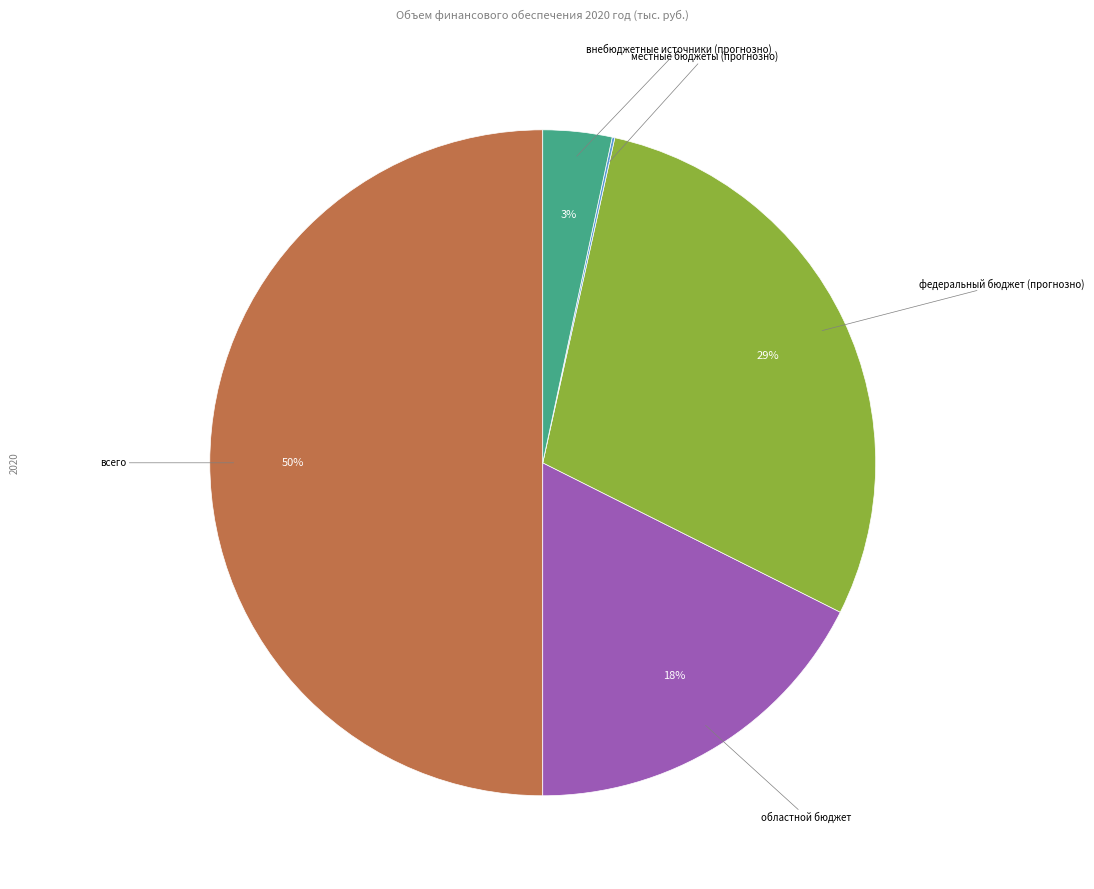

To the nearest percent, what portion does областной бюджет represent?

18%